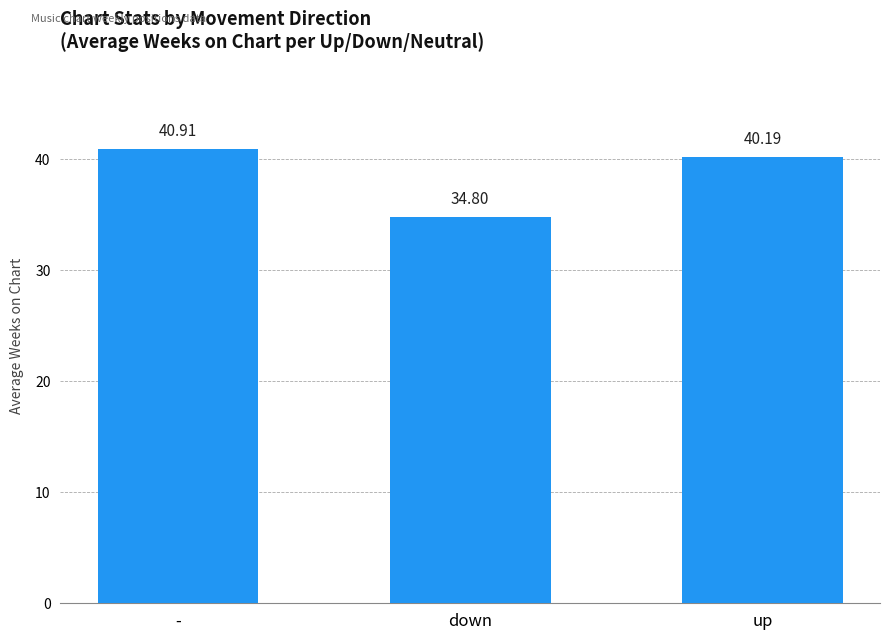

Where does the data first go above 40?

-